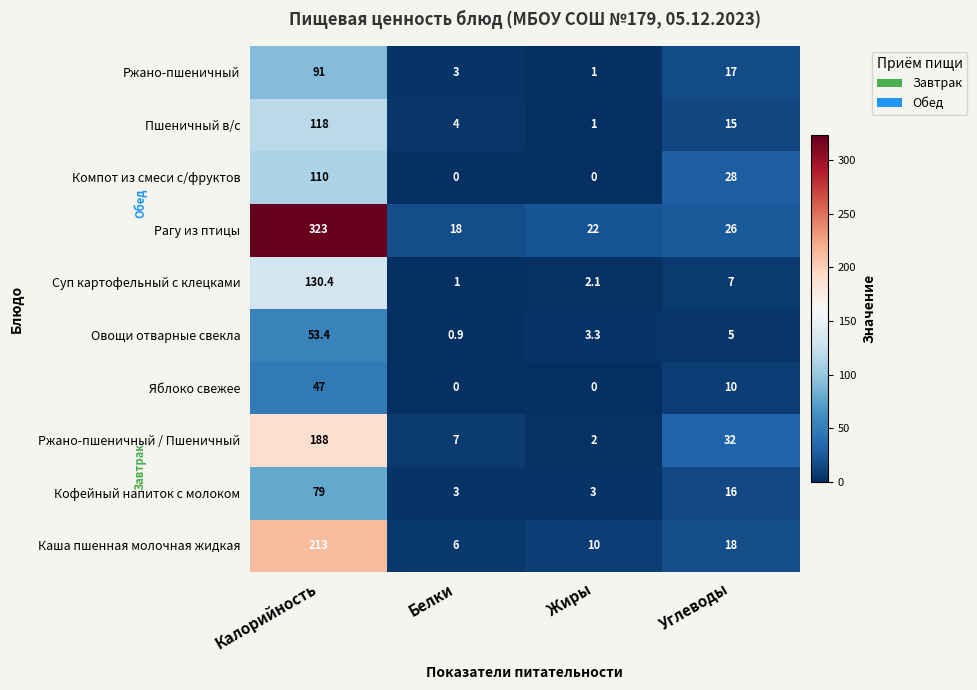

What is the maximum value shown in the chart?

323.0